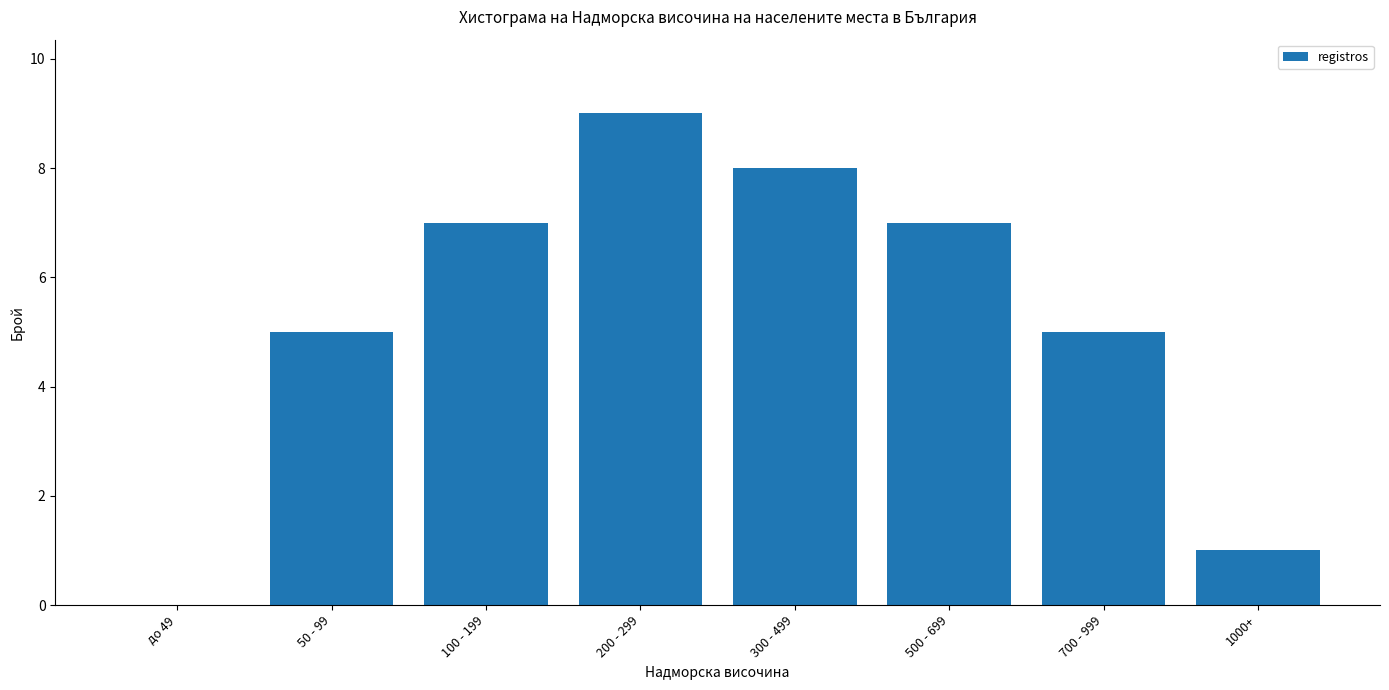

Reading right to left, extract all data points from this chart.

1000+=1	700 - 999=5	500 - 699=7	300 - 499=8	200 - 299=9	100 - 199=7	50 - 99=5	до 49=0